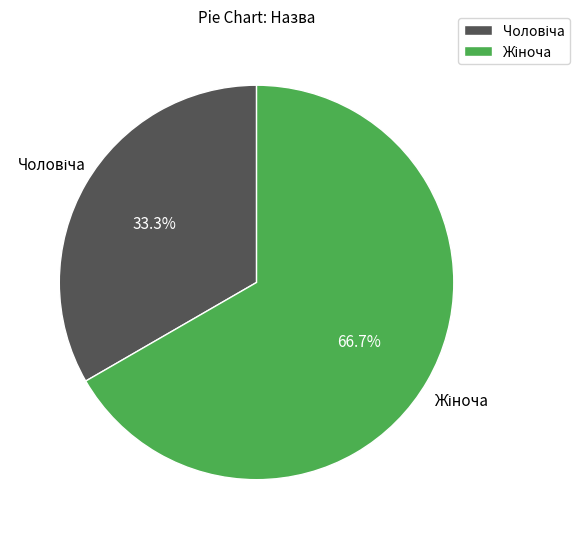

Does any single category account for the majority?

Yes